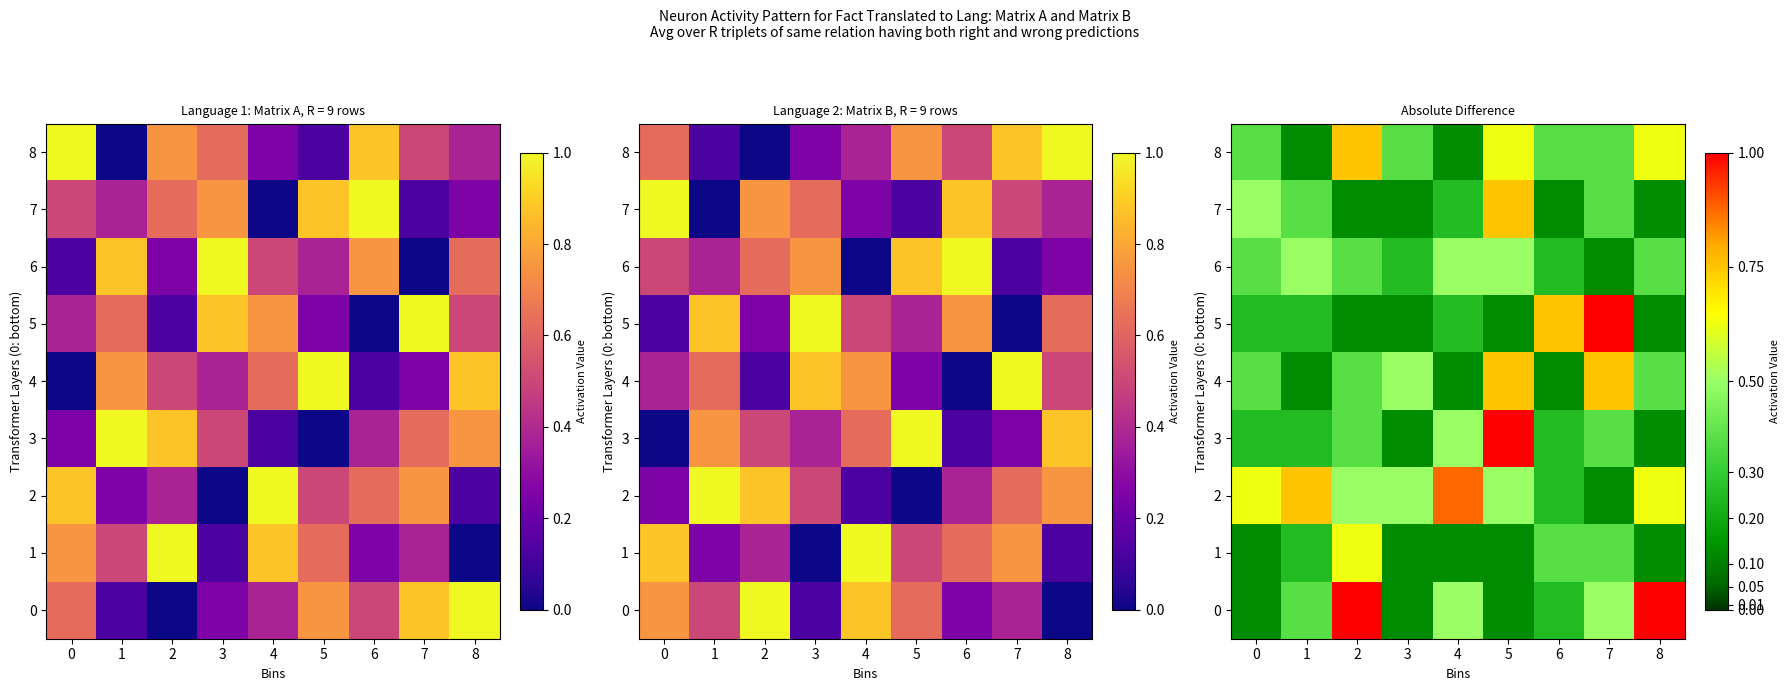

Between 1 and 6, which is larger?

1